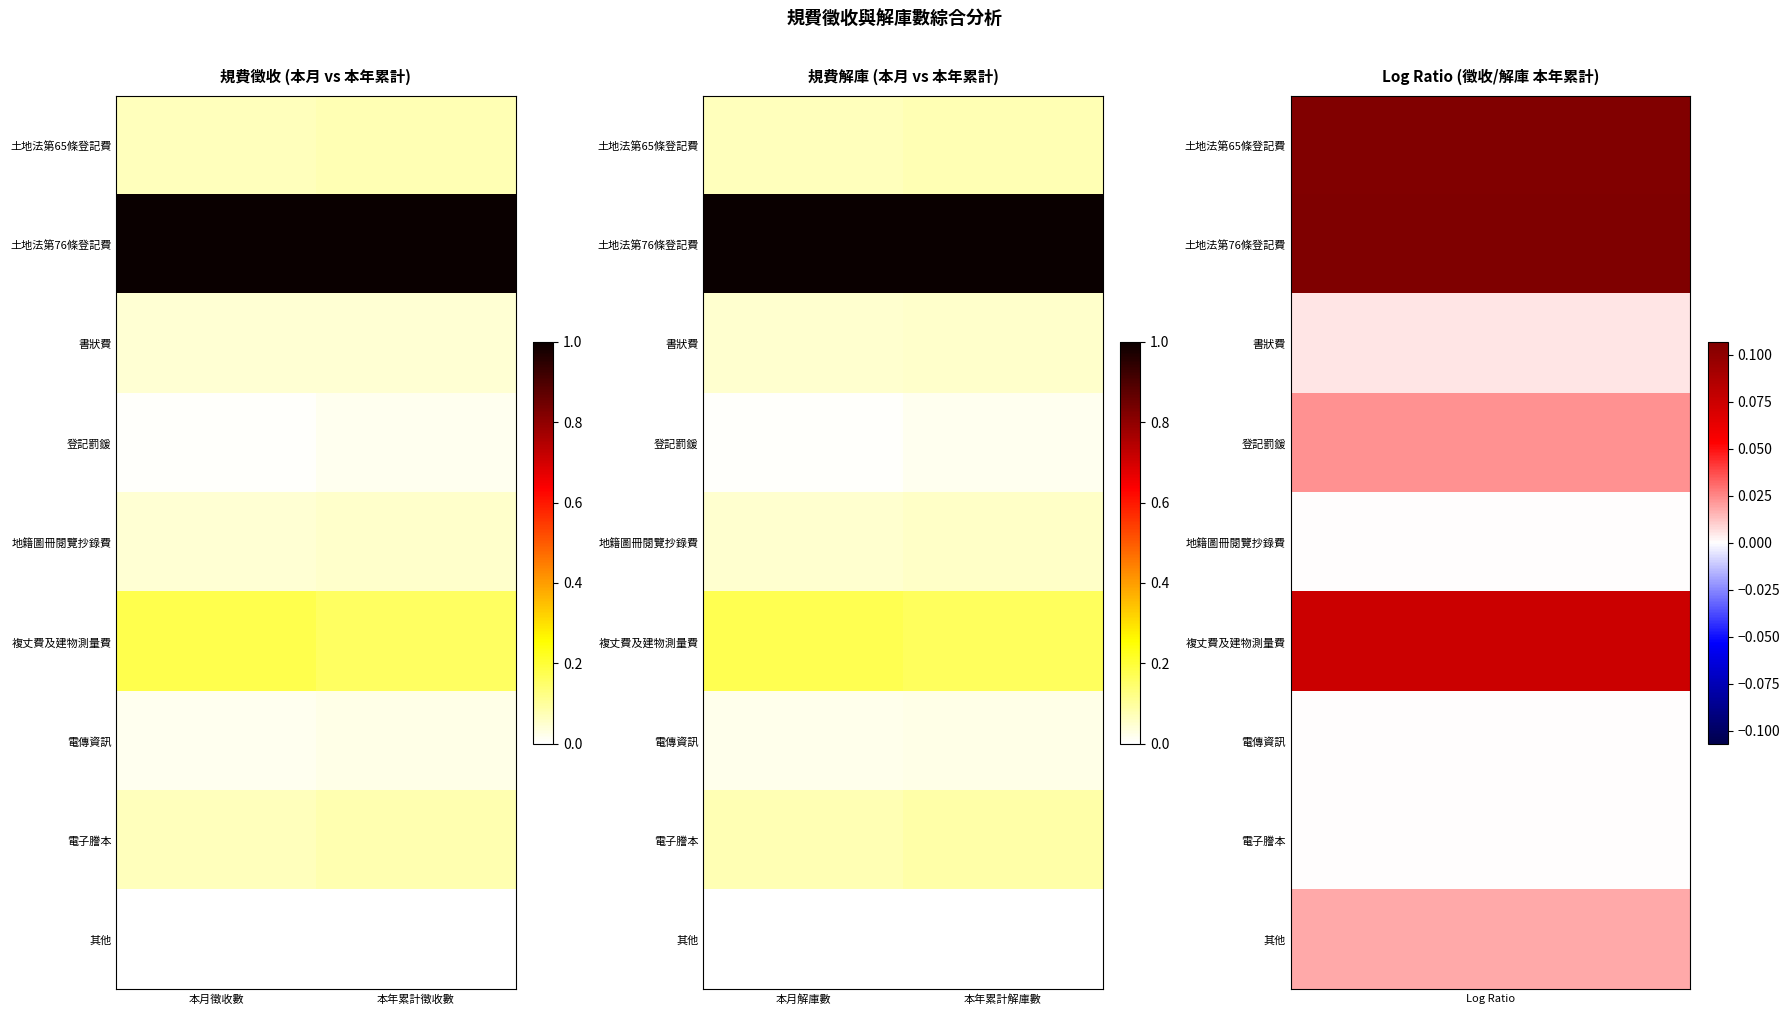

At how many categories does at least one series exceed 0?

2